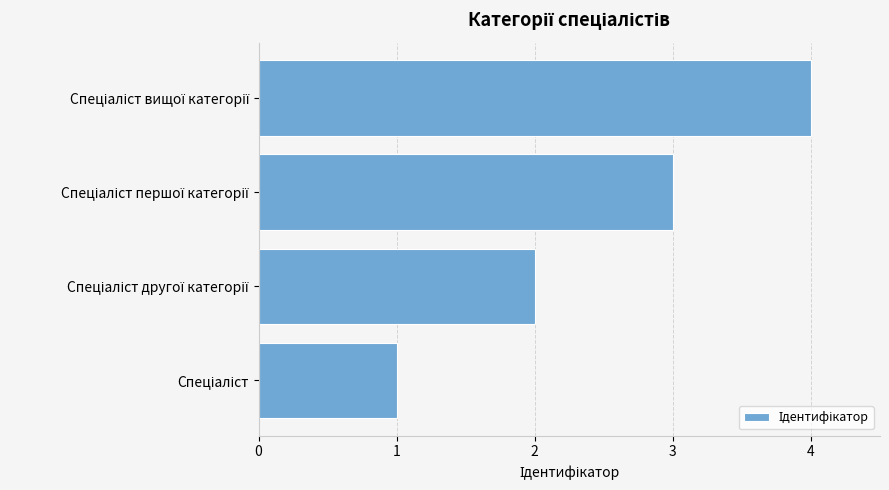

What is the maximum value shown in the chart?

4